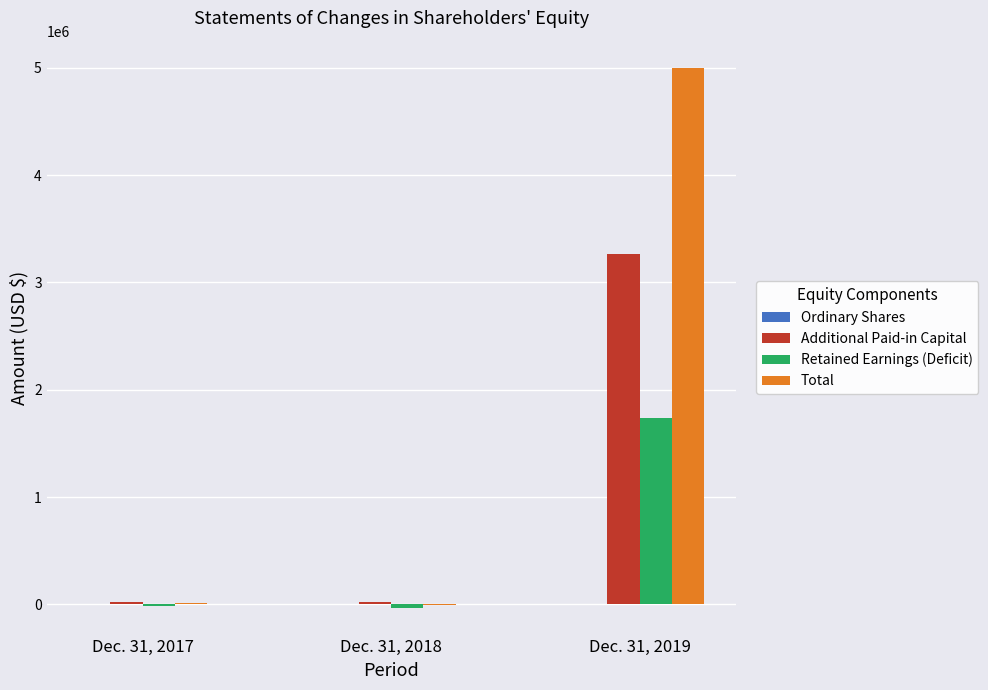

Which series has the largest range (max minus min)?

Total